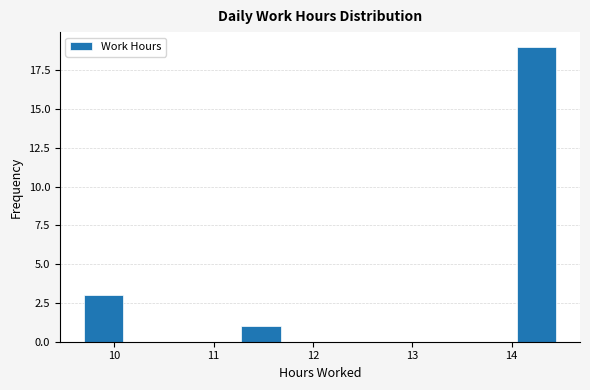

Around what value on the x-axis is the tallest bar? Give the approximate position of its centre, as read against the axis.

14.3